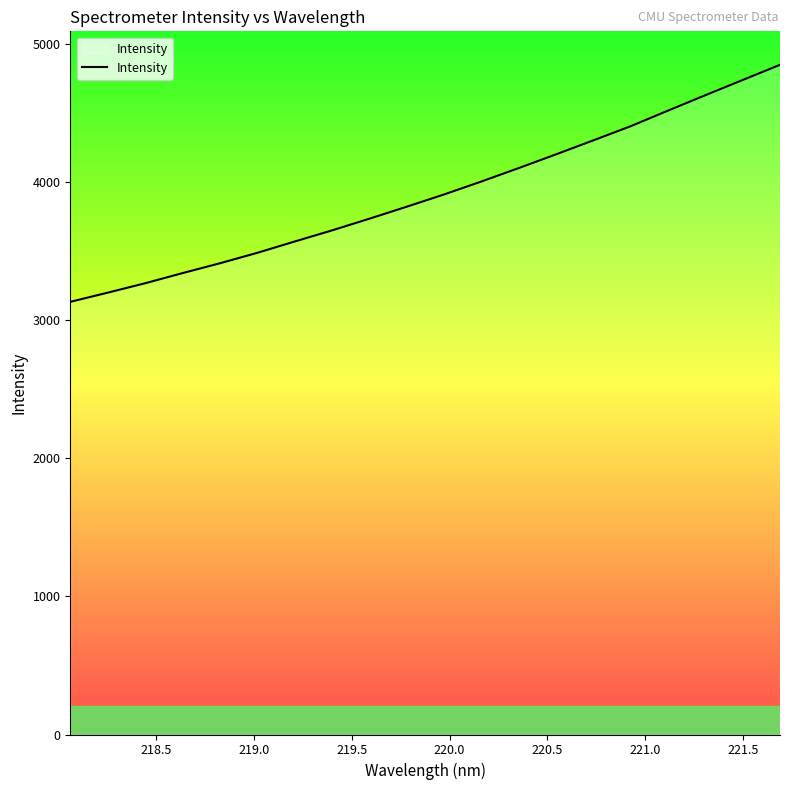

What is the greatest value displayed?

4847.1